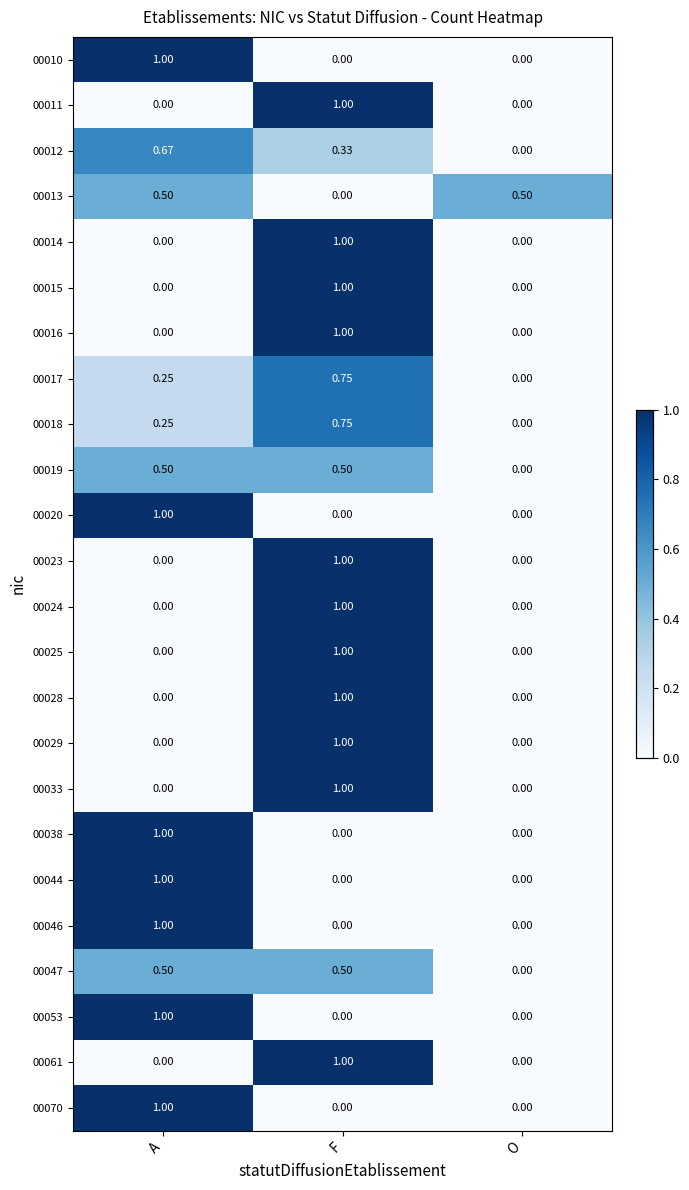

At which category is the sum across all series the highest?

F